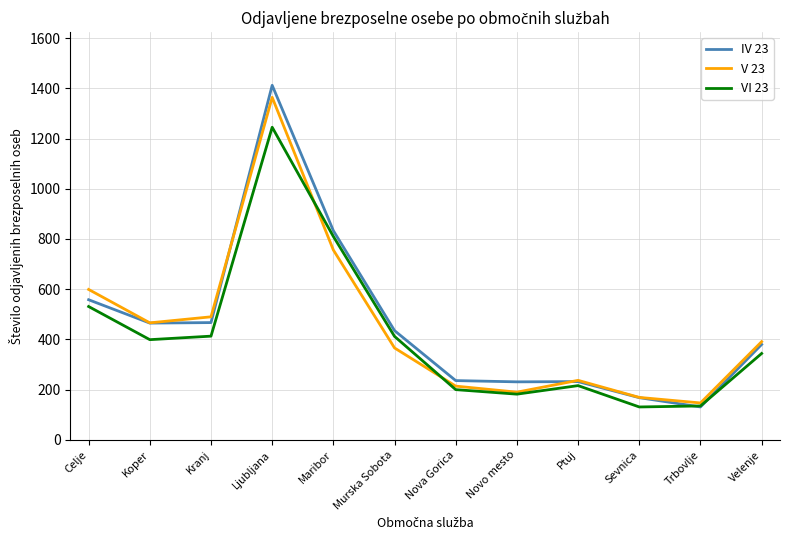

List the series in order of their overall mean, lowest first.

VI 23, V 23, IV 23